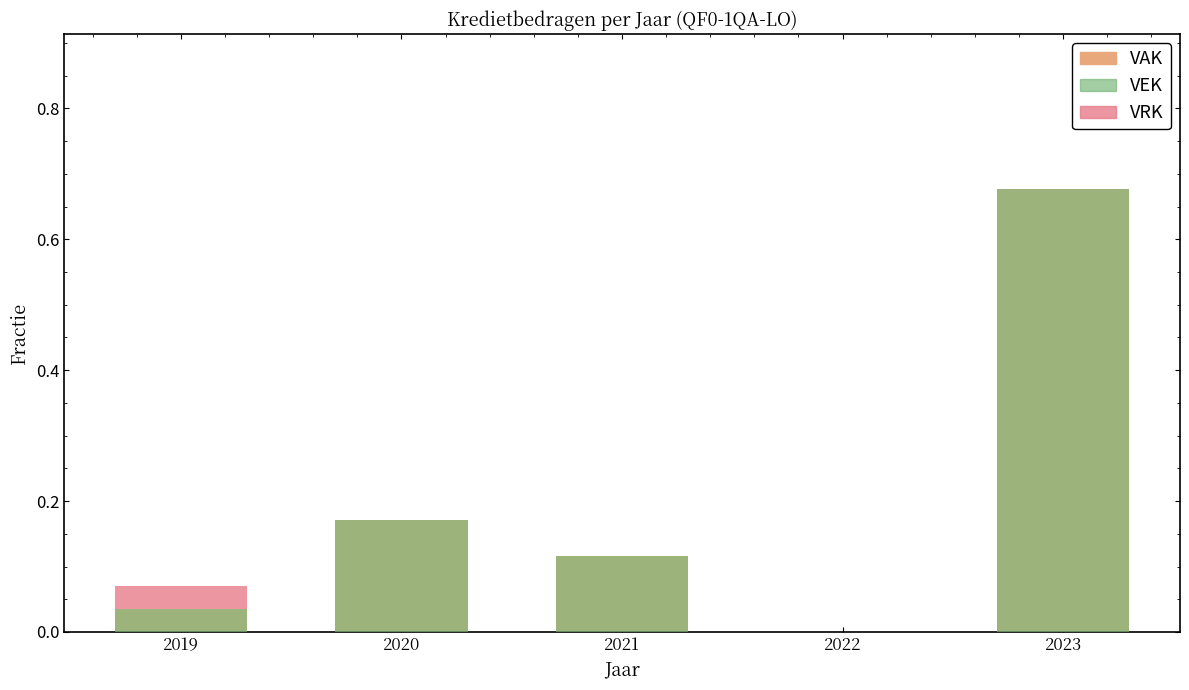

Which series has the largest range (max minus min)?

VAK